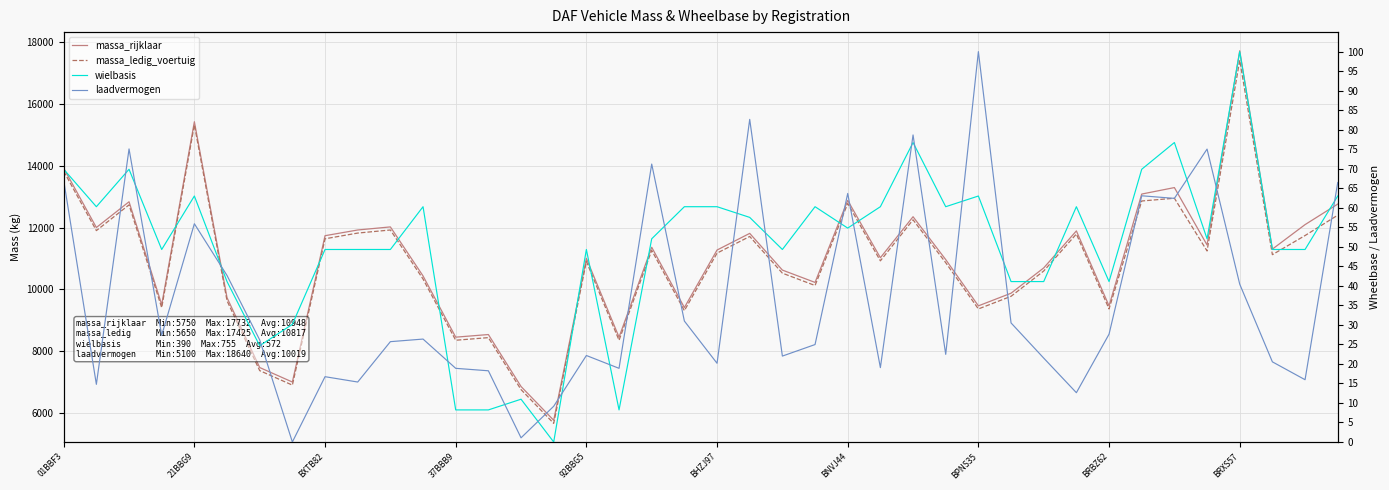

How many data points does each series have?

40